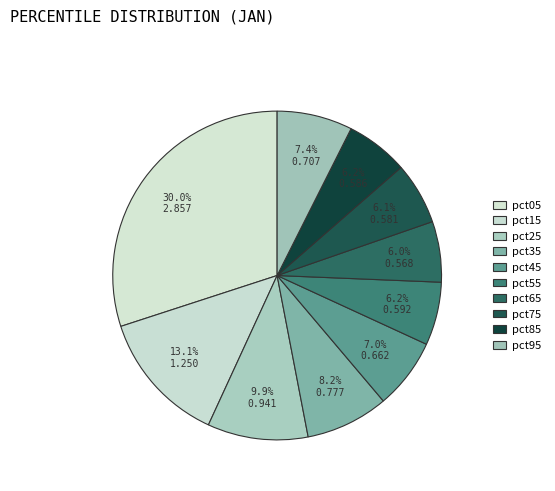

Which category has the biggest portion of the pie?

pct05